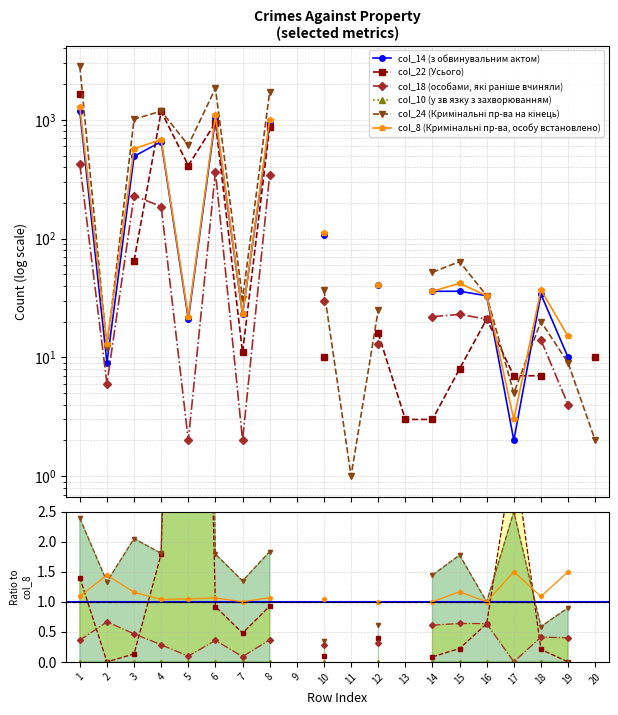

How many values in col_18 (особами, які раніше вчиняли) are above zero?

15